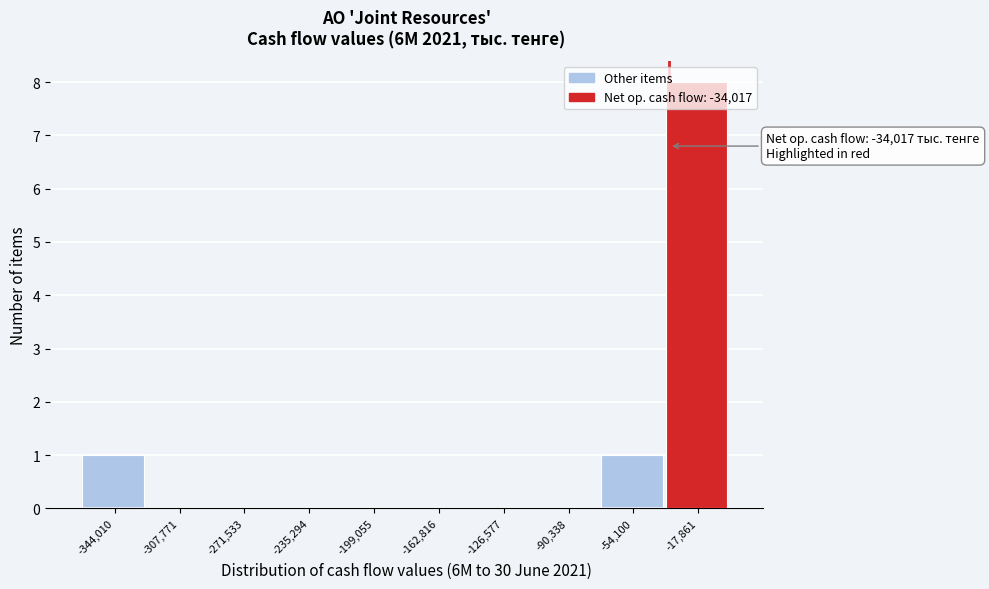

Which range on the x-axis has the tallest bar?

-35000 to 0